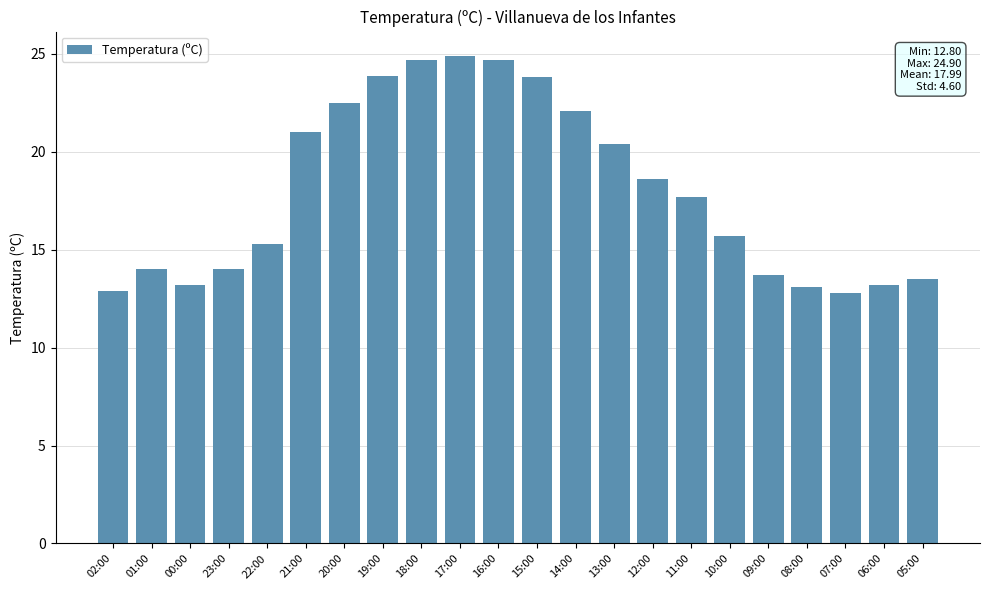

How many values exceed 17?

11